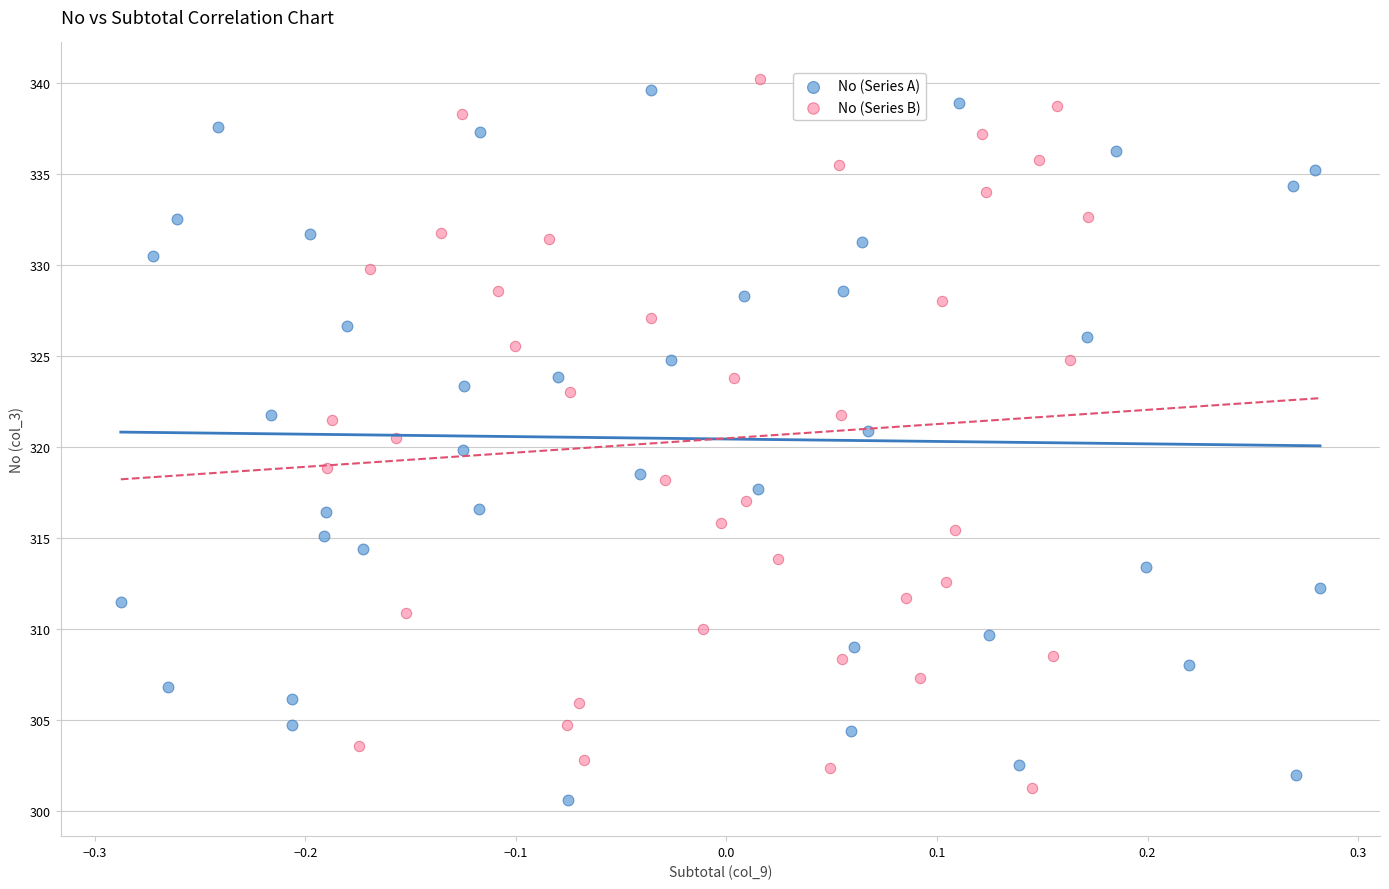

Which series has the largest Y range (max minus min)?

No (Series A)